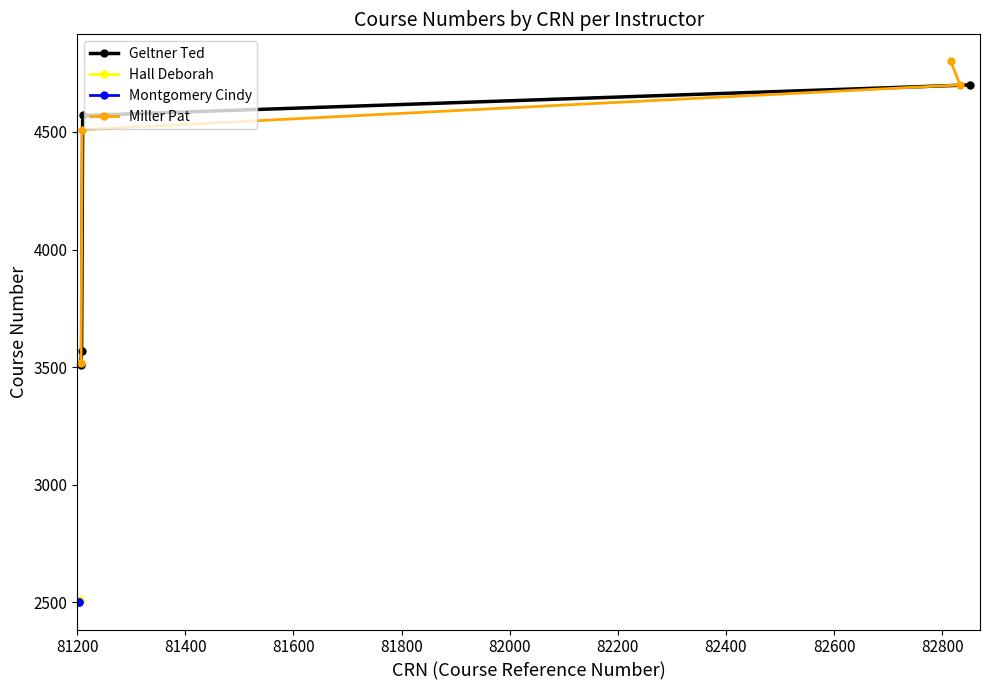

True or false: Geltner Ted has more than 2 interior local peaks.

False